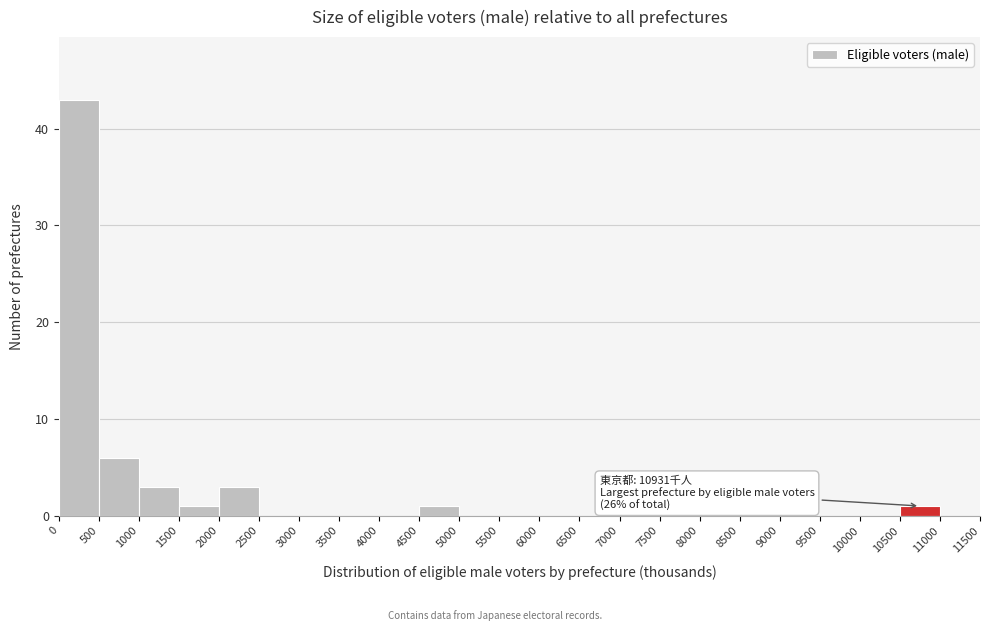

Which range on the x-axis has the tallest bar?

0 to 500